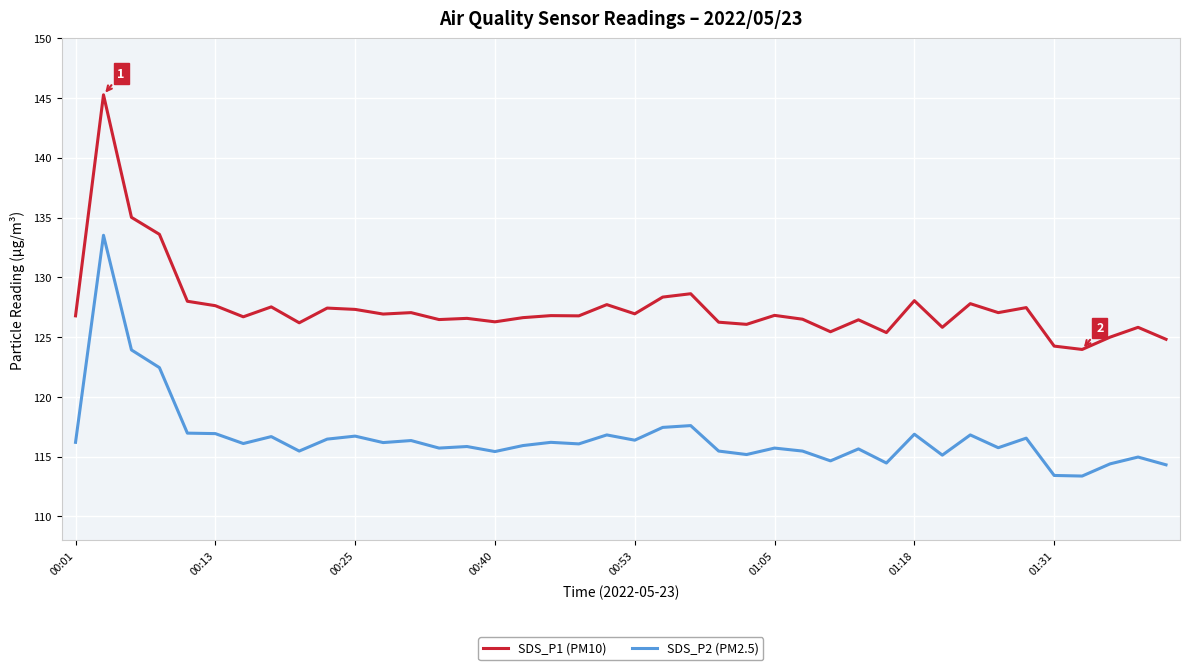

Does the chart display data point markers on the line(s)?

No